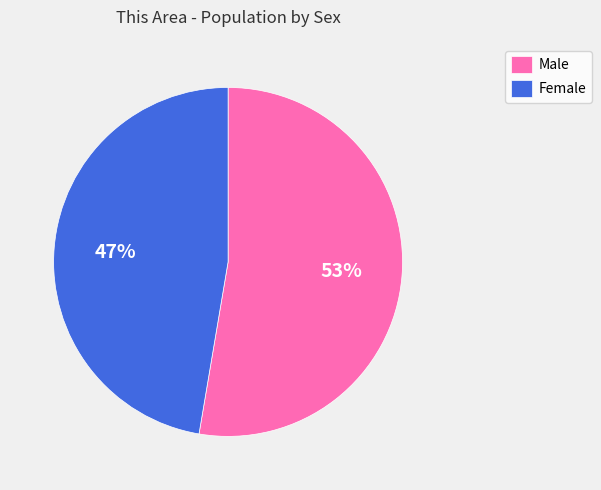

Between Male and Female, which is larger?

Male